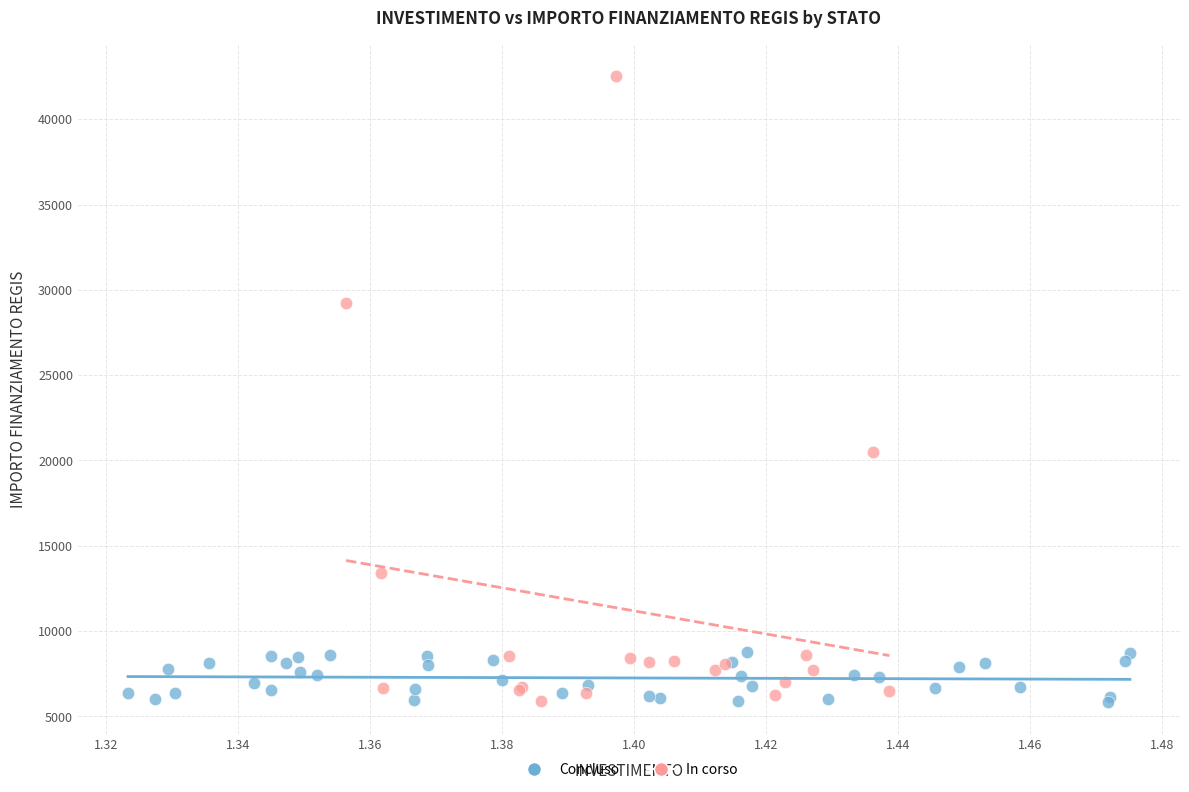

Which series has the largest Y range (max minus min)?

In corso